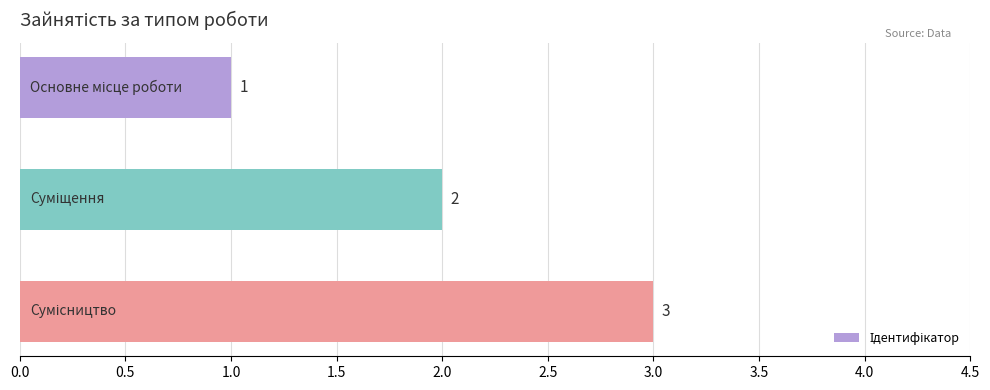

What is the sum of all values?

6